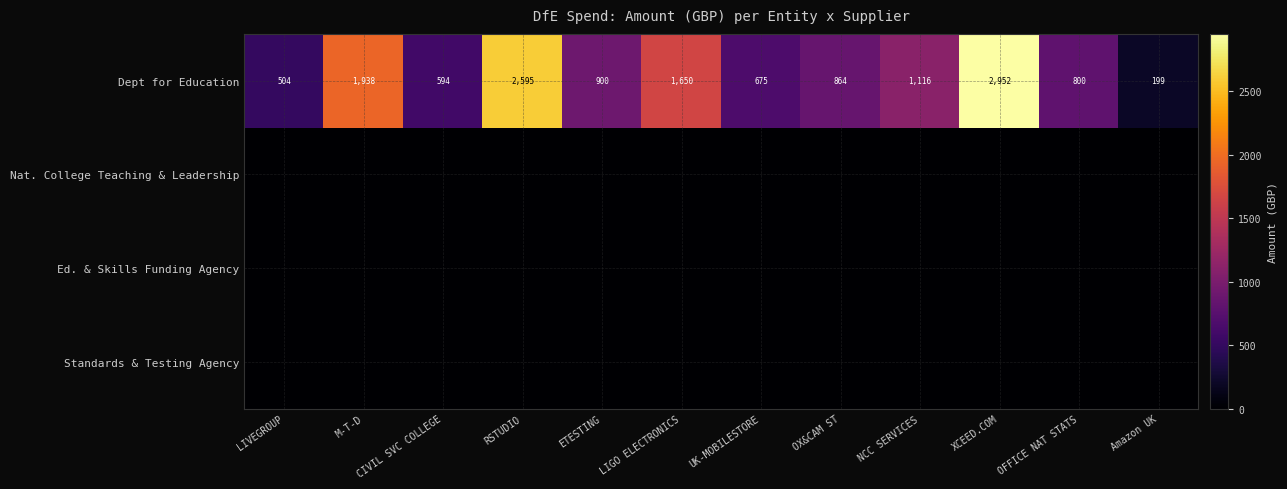

At which category does the chart reach its peak across all series?

XCEED.COM